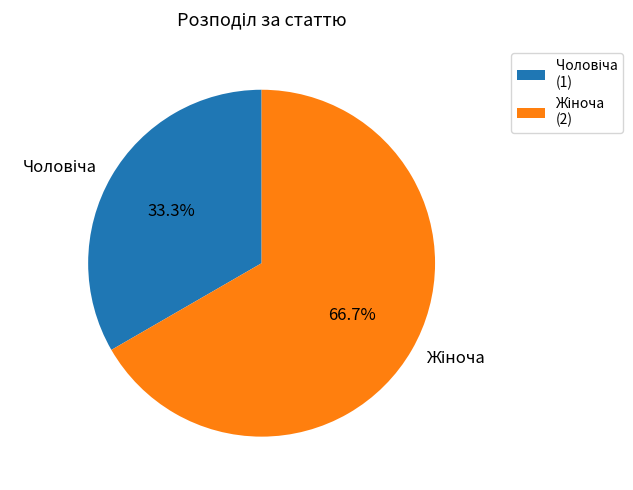

How many slices are in this pie chart?

2